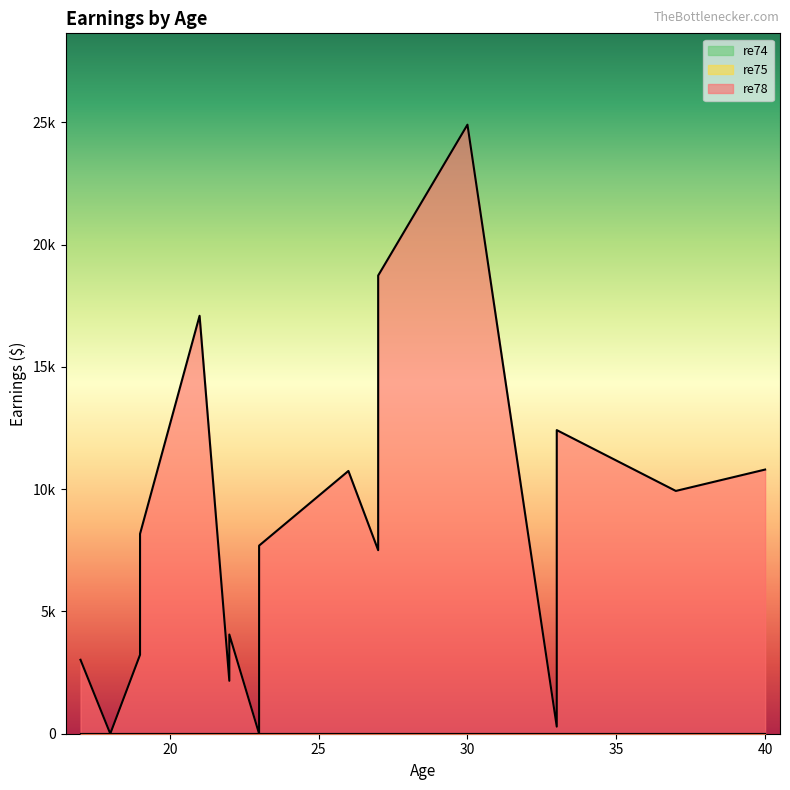

At how many categories does at least one series exceed 9942?

7